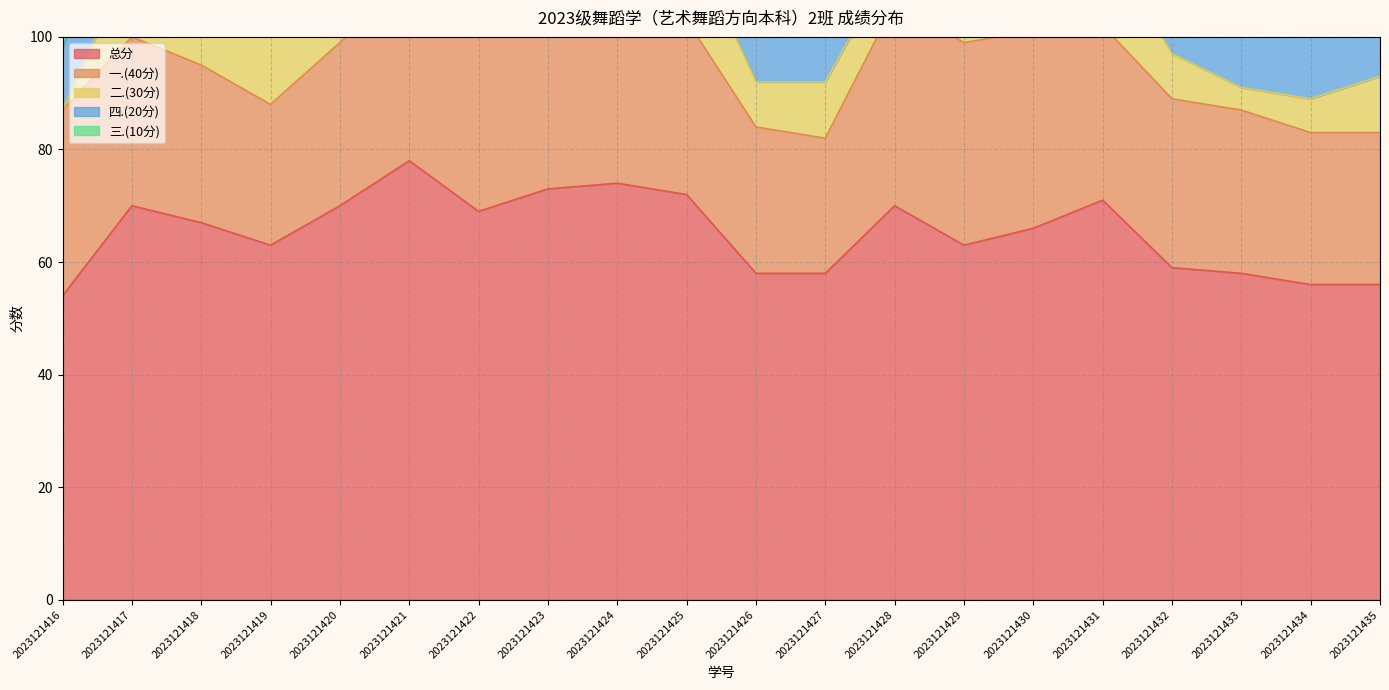

Which series has the largest total across all categories?

总分